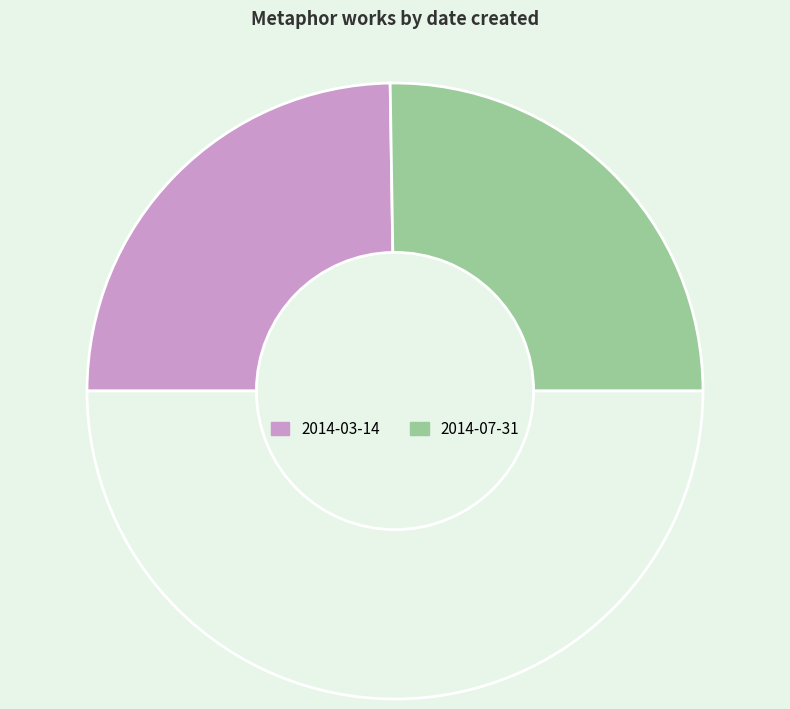

What is the majority slice?

2014-07-31